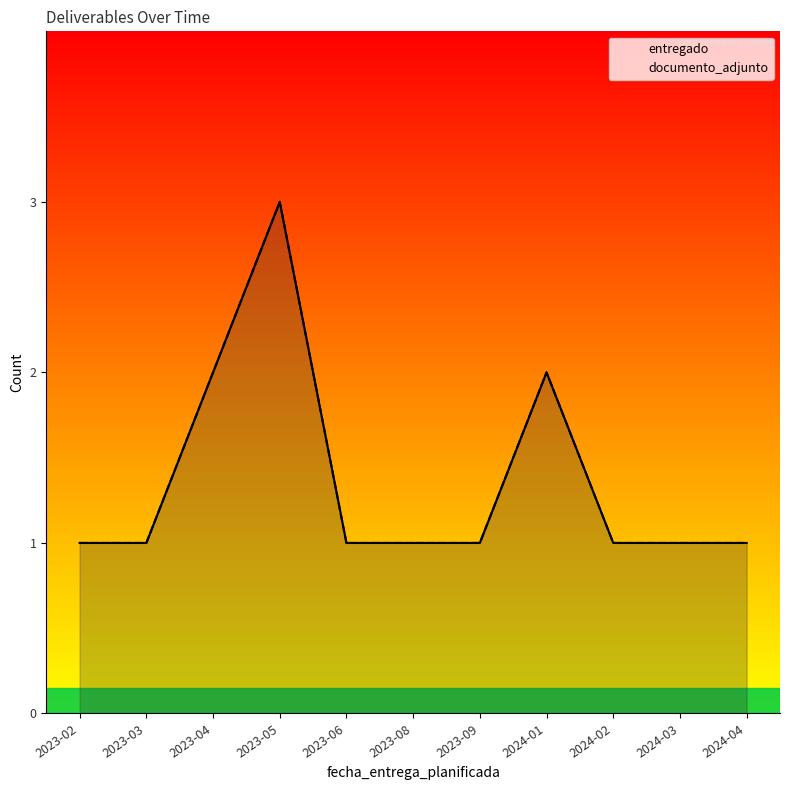

List the labels in order of entregado value, largest first.

2023-05, 2023-04, 2024-01, 2023-02, 2023-03, 2023-06, 2023-08, 2023-09, 2024-02, 2024-03, 2024-04